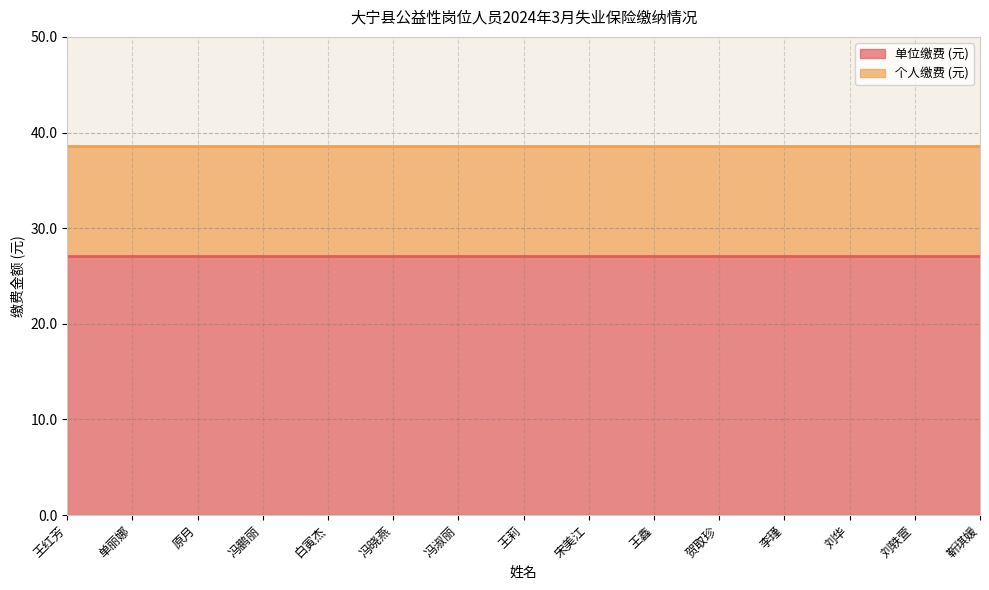

Reading left to right, transcribe all the data shown in this chart.

单位缴费 (元): 27.0	27.0	27.0	27.0	27.0	27.0	27.0	27.0	27.0	27.0	27.0	27.0	27.0	27.0	27.0
个人缴费 (元): 11.6	11.6	11.6	11.6	11.6	11.6	11.6	11.6	11.6	11.6	11.6	11.6	11.6	11.6	11.6